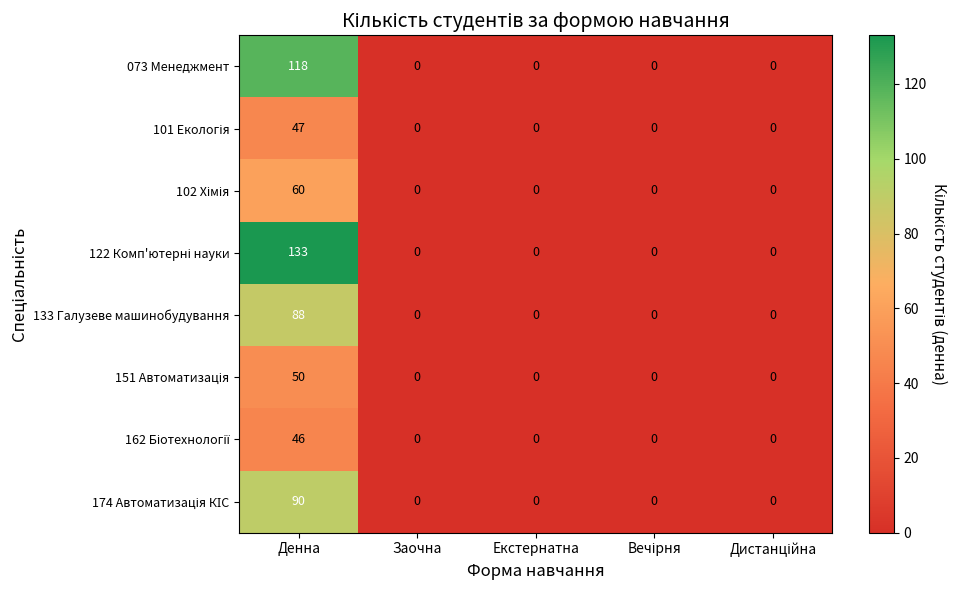

Is it true that 133 Галузеве машинобудування equals 54 at Денна?

False